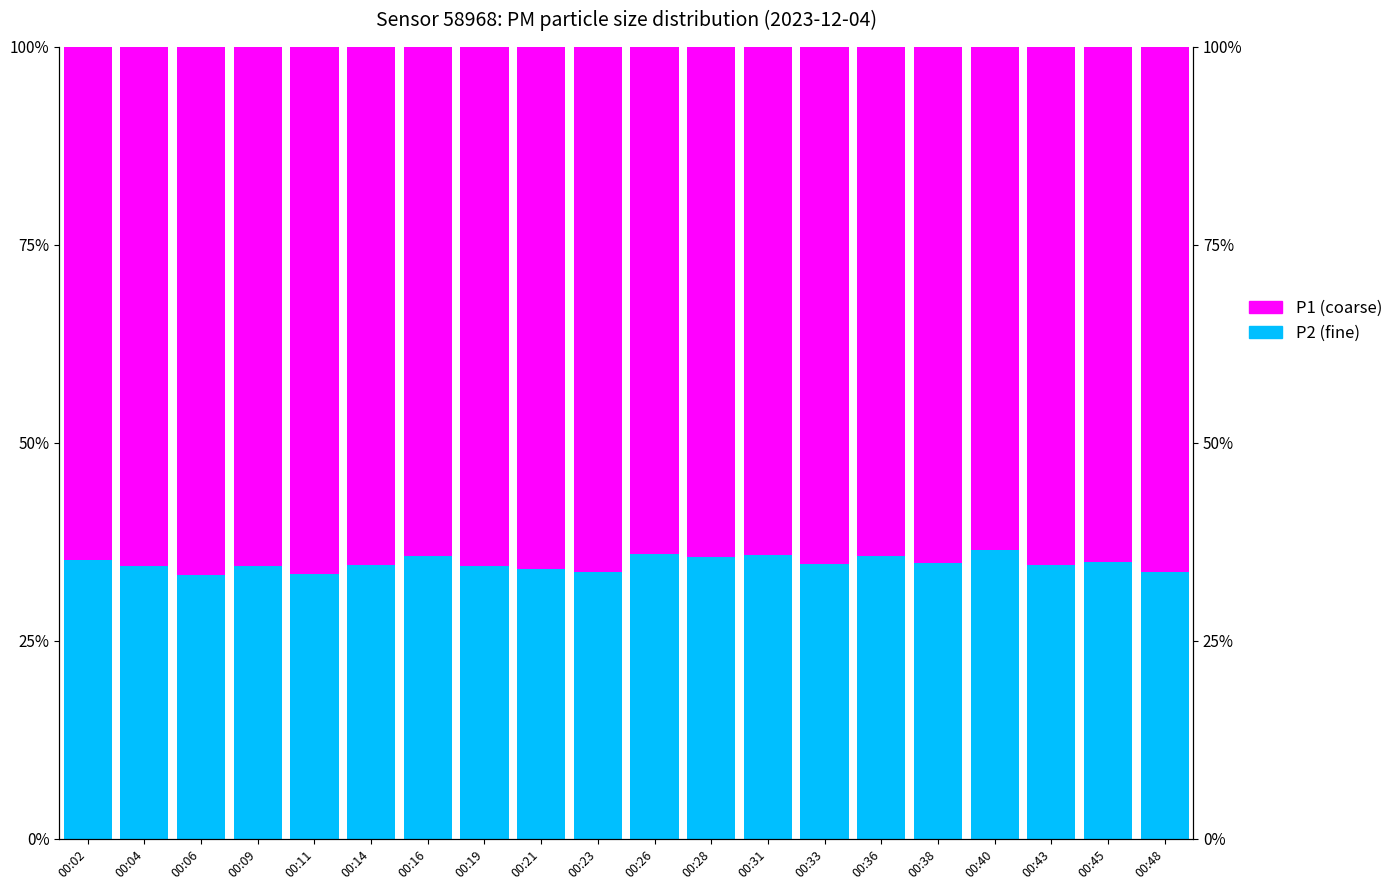

At how many categories does at least one series exceed 40?

20